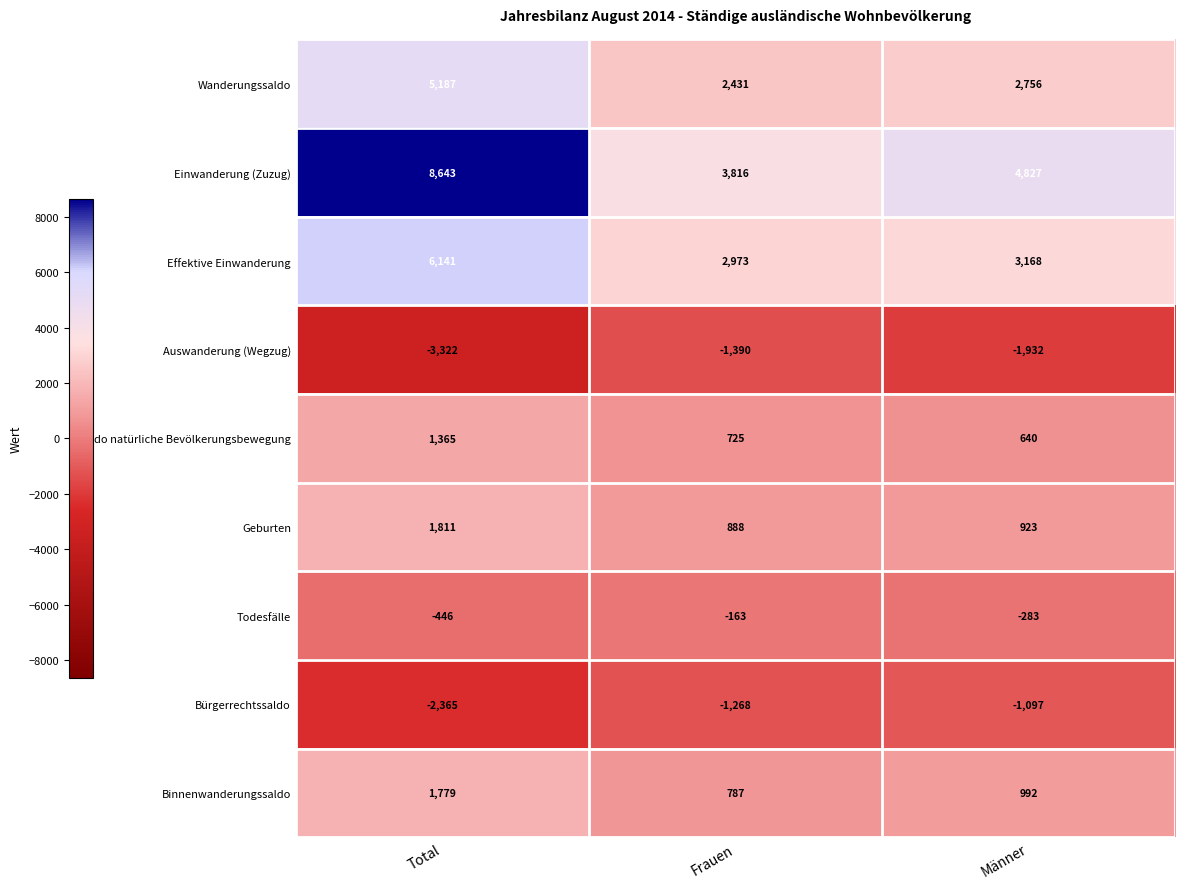

Reading left to right, what are all the values shown in this chart?

Wanderungssaldo: 5187	2431	2756
Einwanderung (Zuzug): 8643	3816	4827
Effektive Einwanderung: 6141	2973	3168
Auswanderung (Wegzug): -3322	-1390	-1932
Saldo natürliche Bevölkerungsbewegung: 1365	725	640
Geburten: 1811	888	923
Todesfälle: -446	-163	-283
Bürgerrechtssaldo: -2365	-1268	-1097
Binnenwanderungssaldo: 1779	787	992